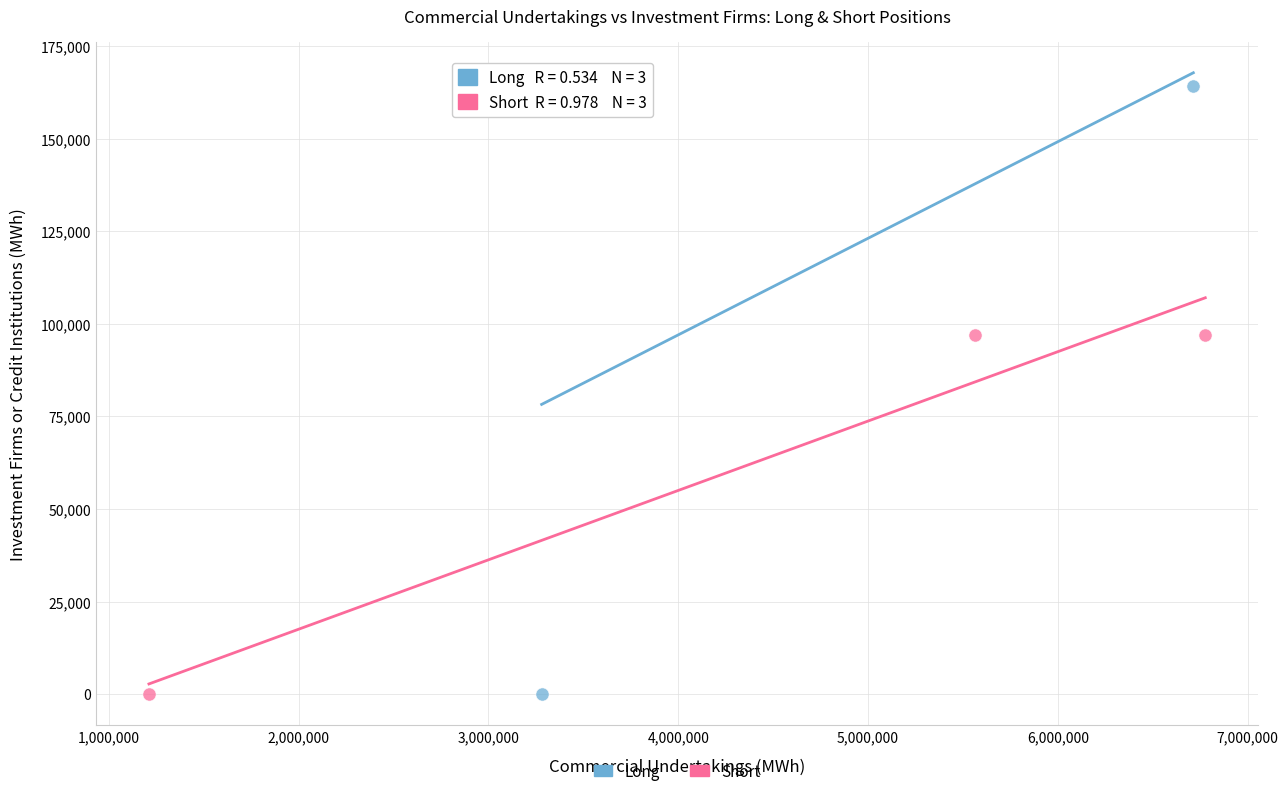

Which series reaches the maximum Y coordinate?

Long